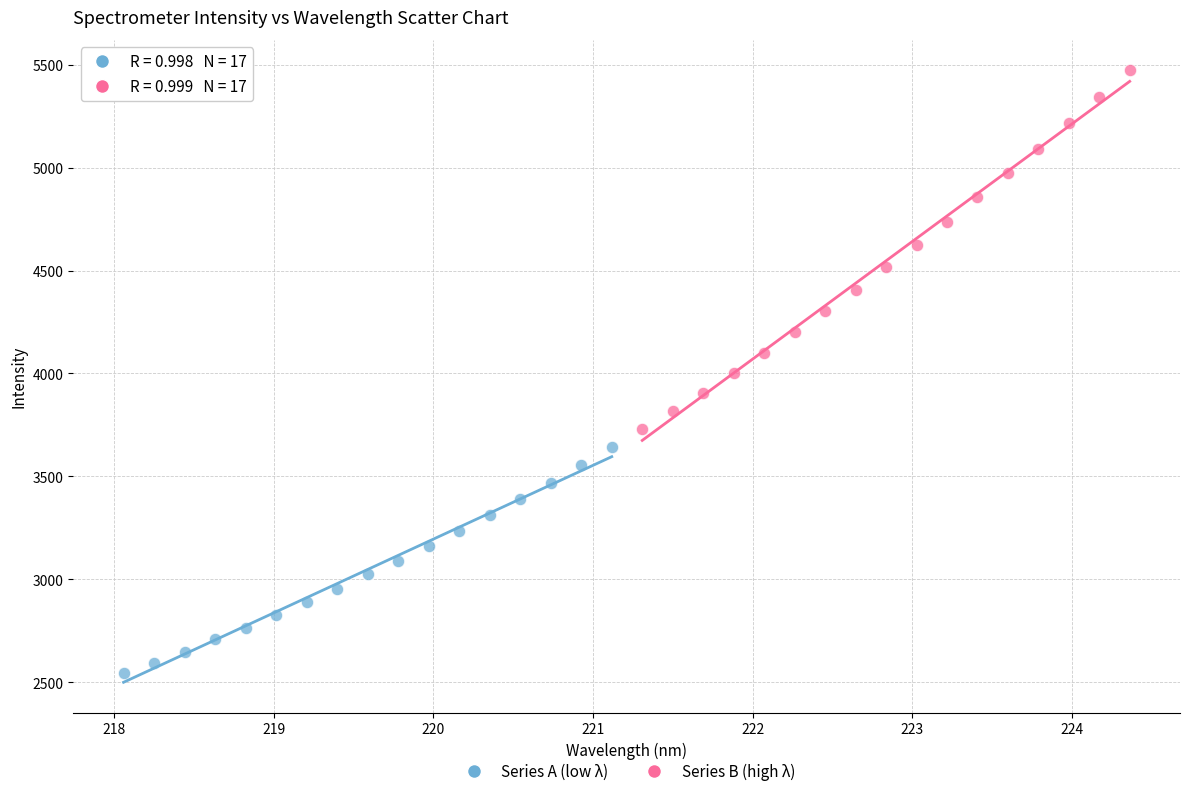

Which series reaches the maximum Y coordinate?

Series B (high λ)